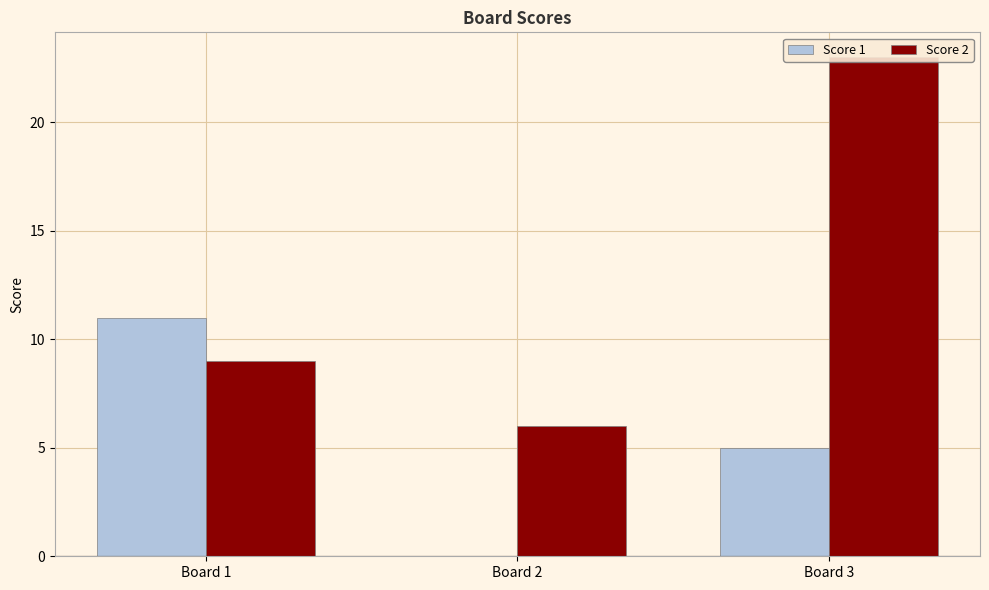

What is the sum of all Score 1 values?

16